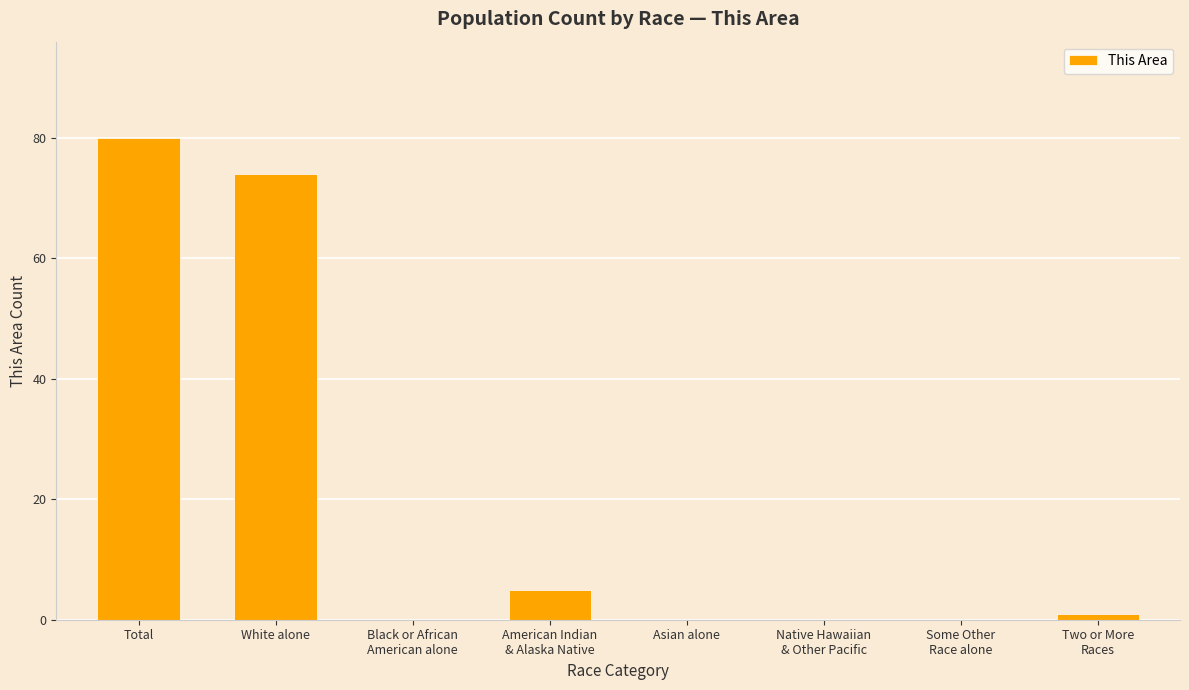

True or false: the data shows 56 at Asian alone.

False